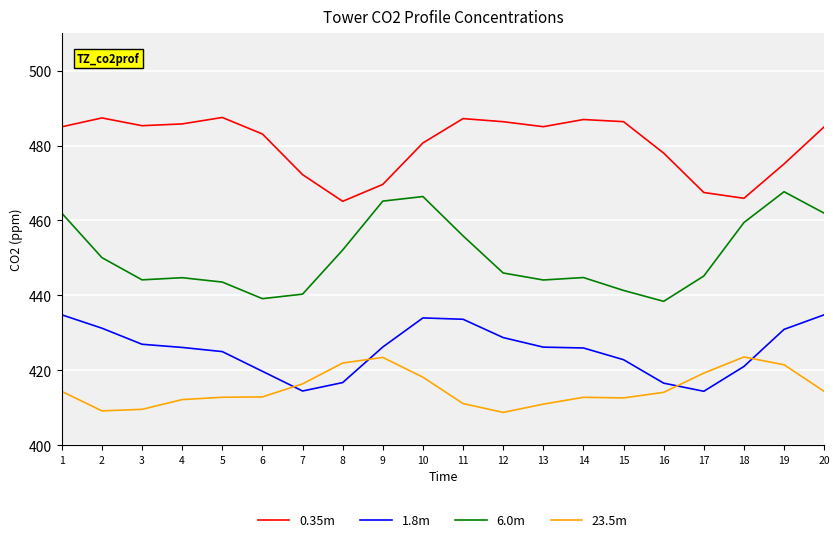

How many lines are shown in the chart?

4